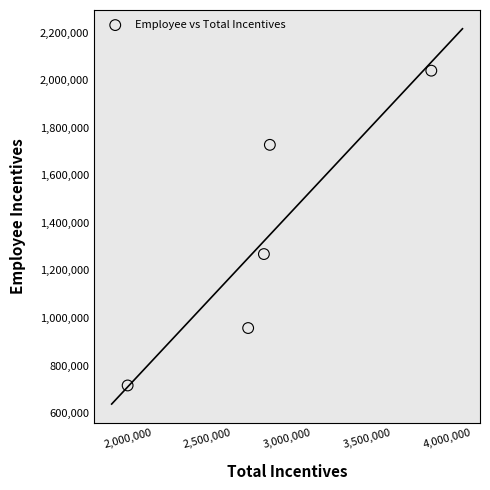

What is the range of X values (max minus min)?

1901239.0